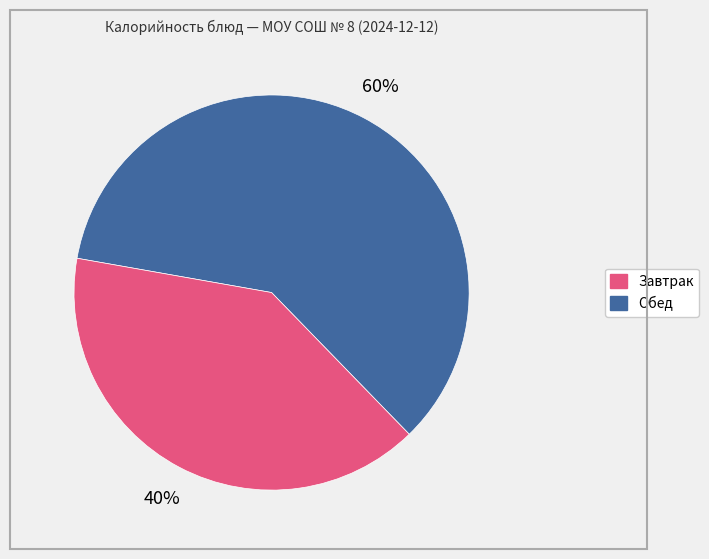

To the nearest percent, what is the difference between the largest and smallest slice percentages?

20%